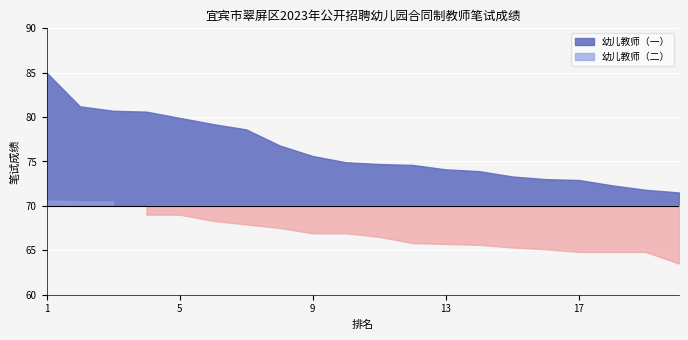

How many data points in 幼儿教师（一） are above 74?

13